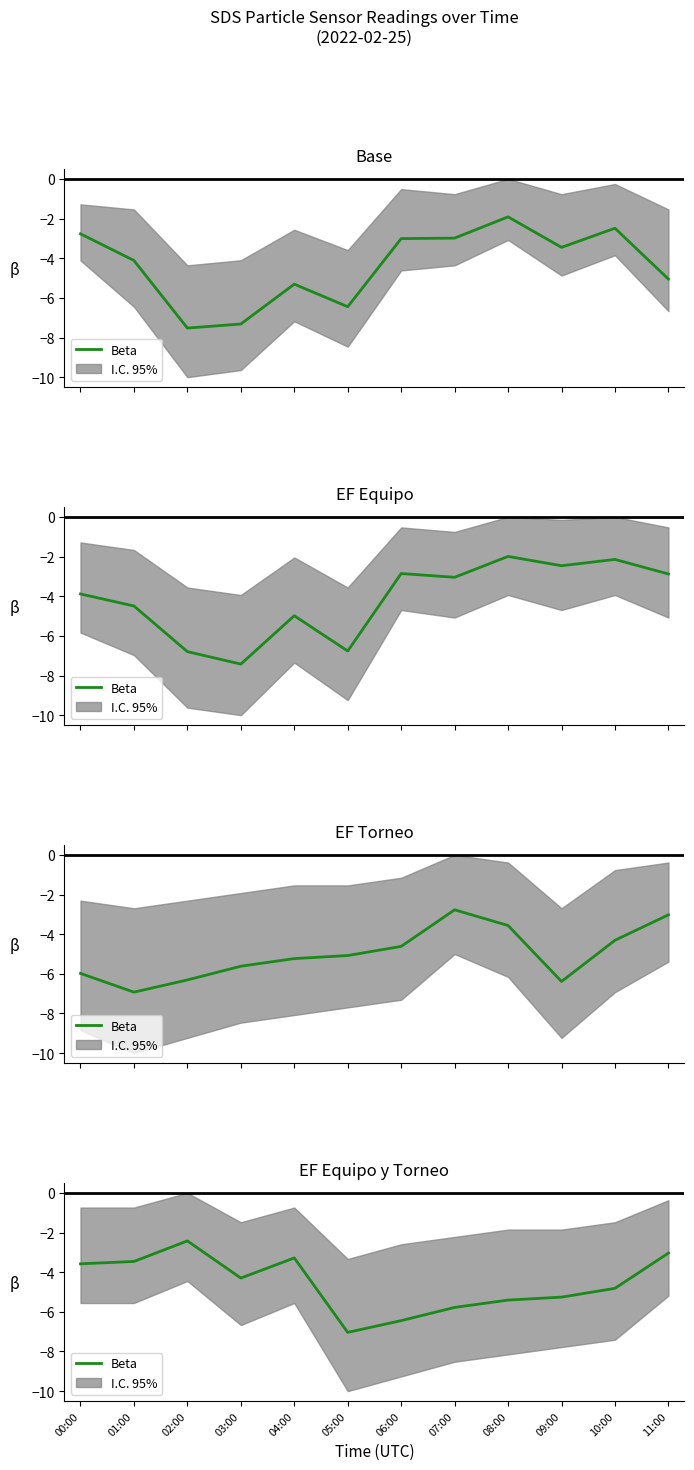

Read the value at 05:00.

-7.0